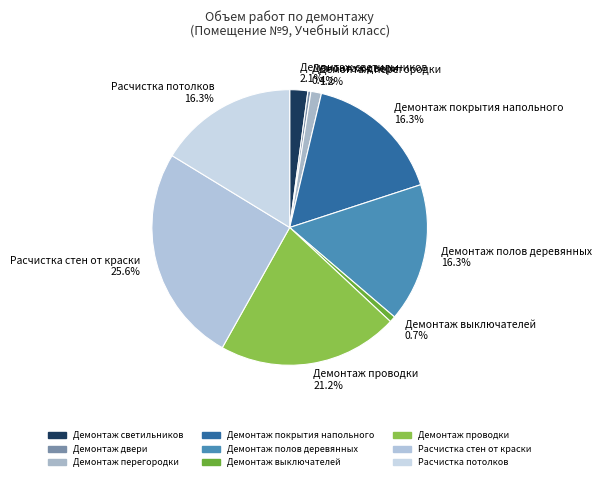

Is Расчистка стен от краски 25.6% the majority of the pie?

No